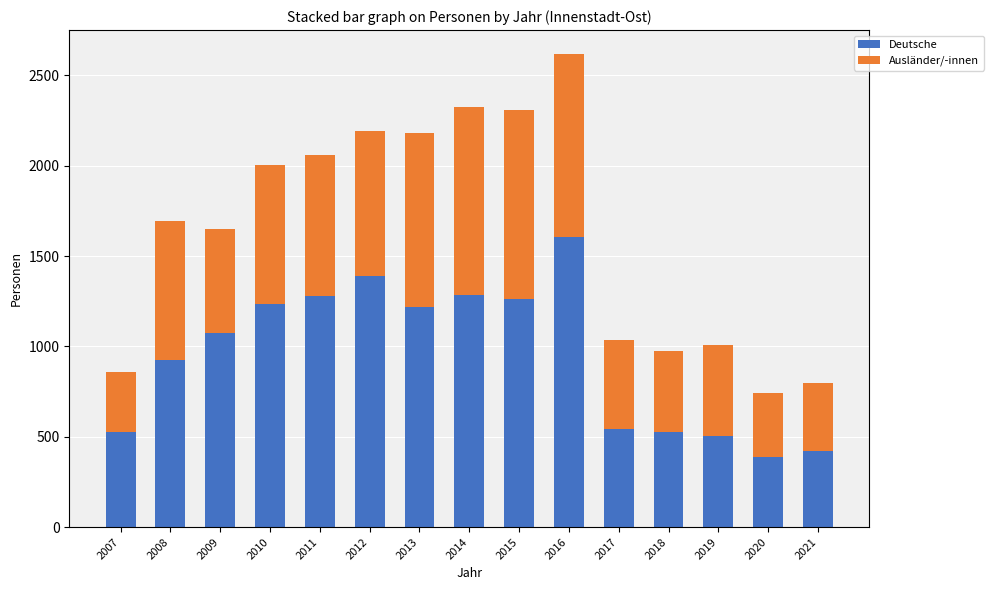

What is the difference between the maximum and second lowest values in the Deutsche series?

1185